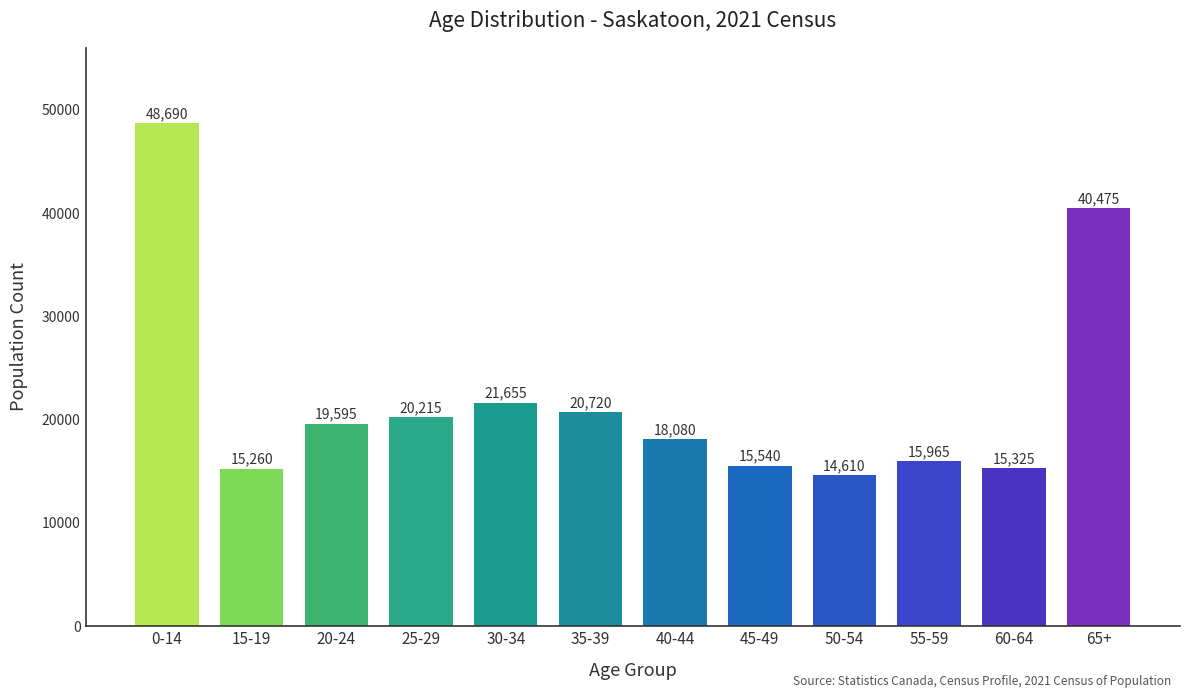

List the labels in order of value, smallest first.

50-54, 15-19, 60-64, 45-49, 55-59, 40-44, 20-24, 25-29, 35-39, 30-34, 65+, 0-14